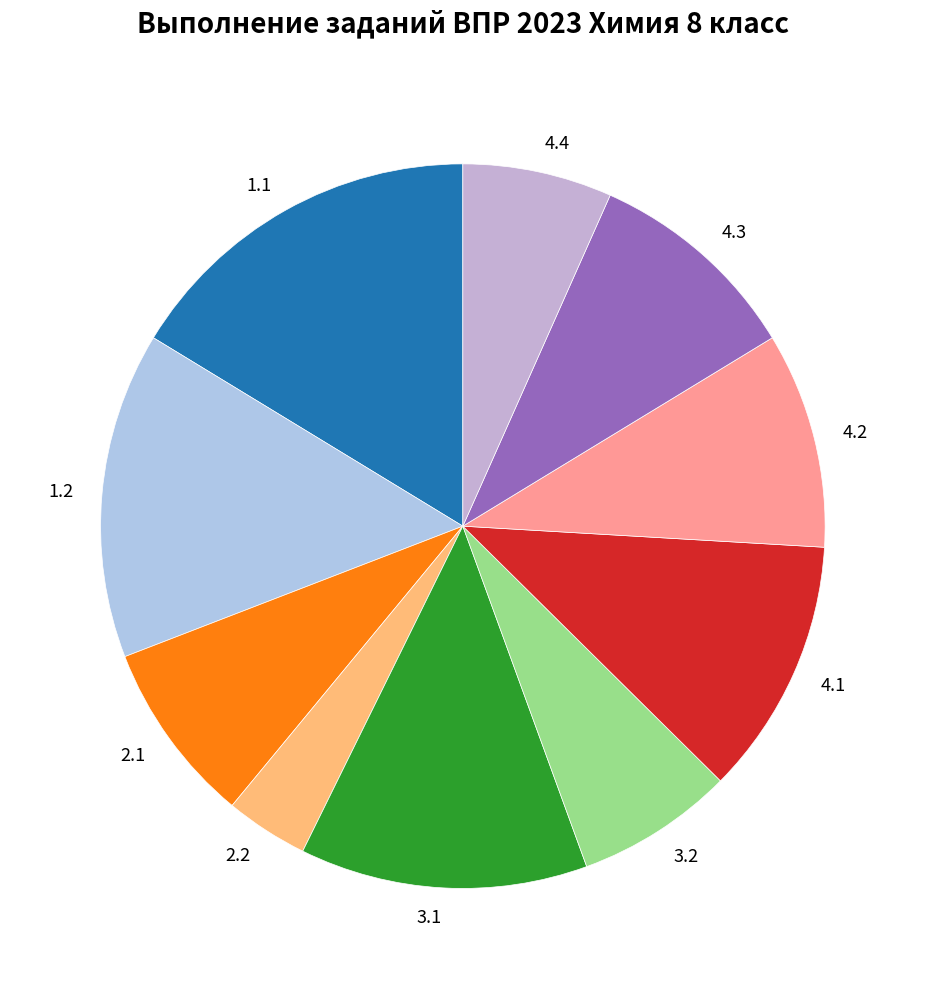

True or false: 1.2 accounts for 25% of the total.

False